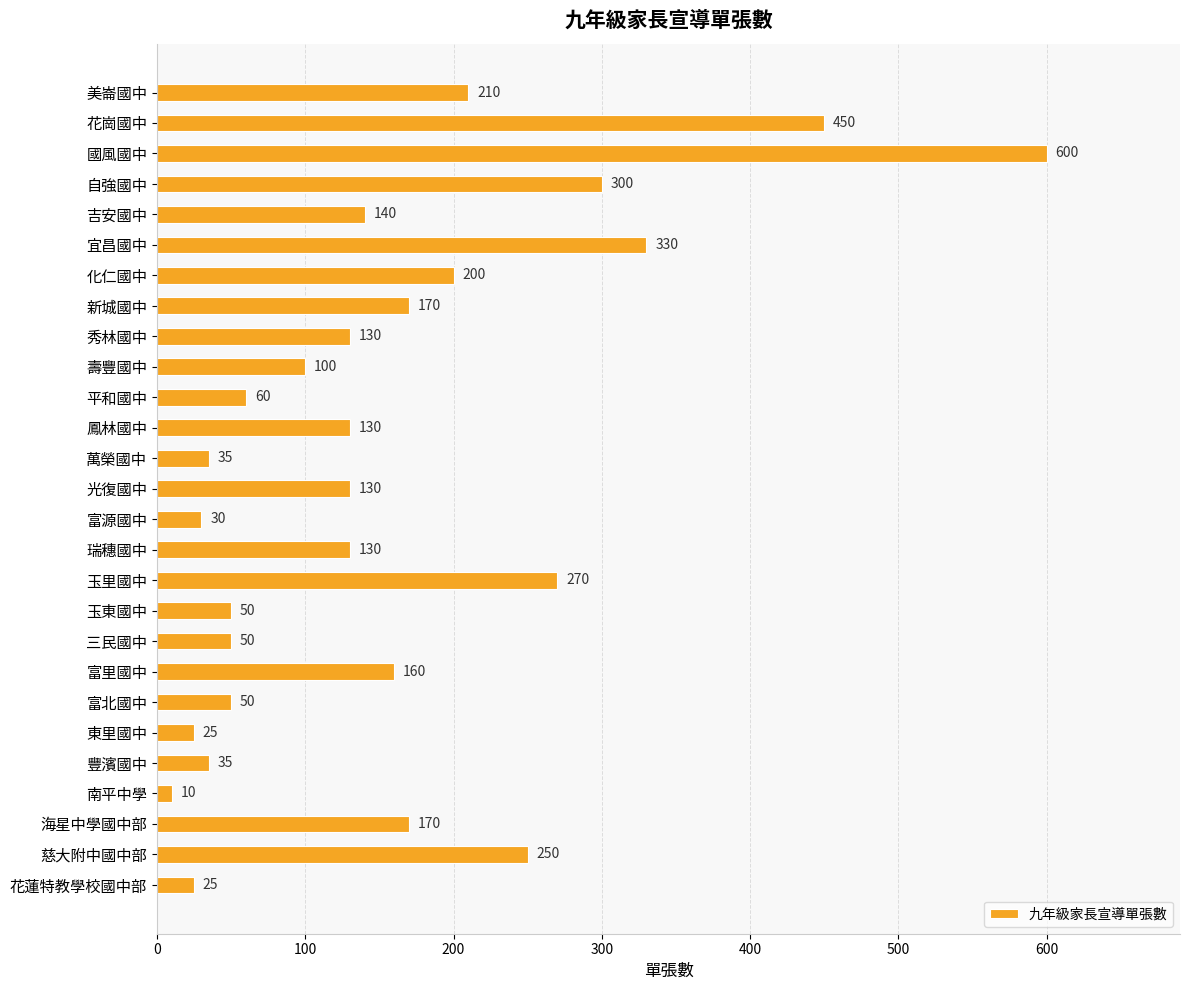

The chart shows a value of 140 at 慈大附中國中部. True or false?

False